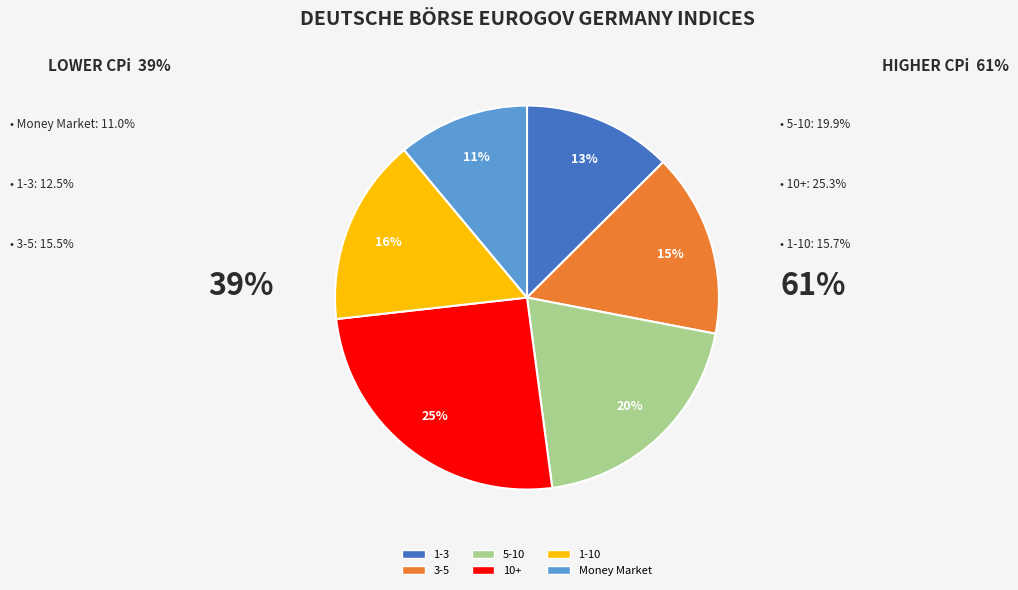

Does any single category account for the majority?

No